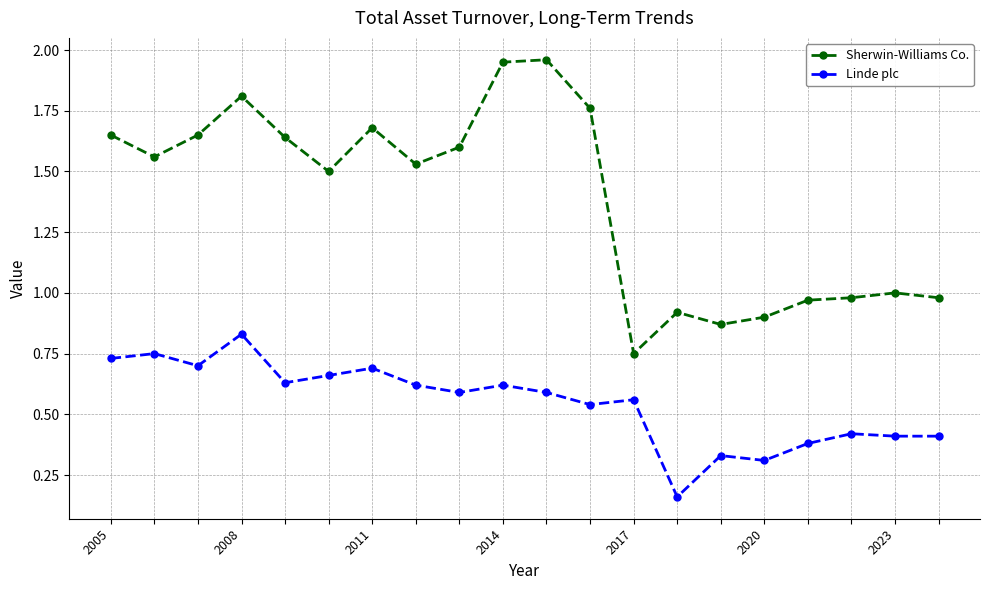

True or false: Linde plc and Sherwin-Williams Co. intersect in this chart.

False